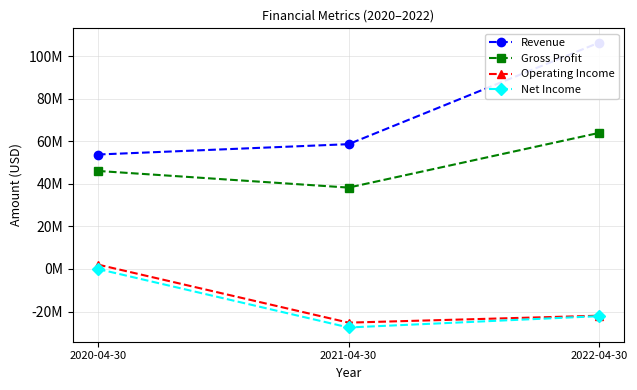

At 2022-04-30, list the series in order from largest to smallest.

Revenue, Gross Profit, Operating Income, Net Income